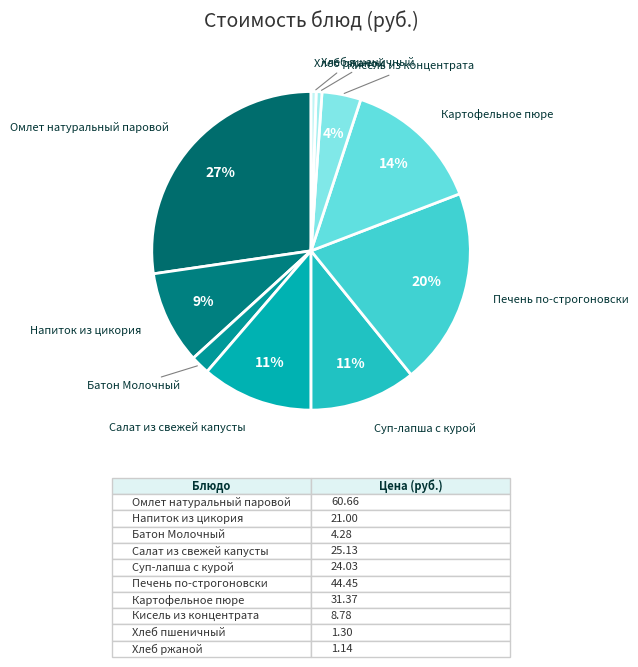

Count the number of slices in the pie.

10